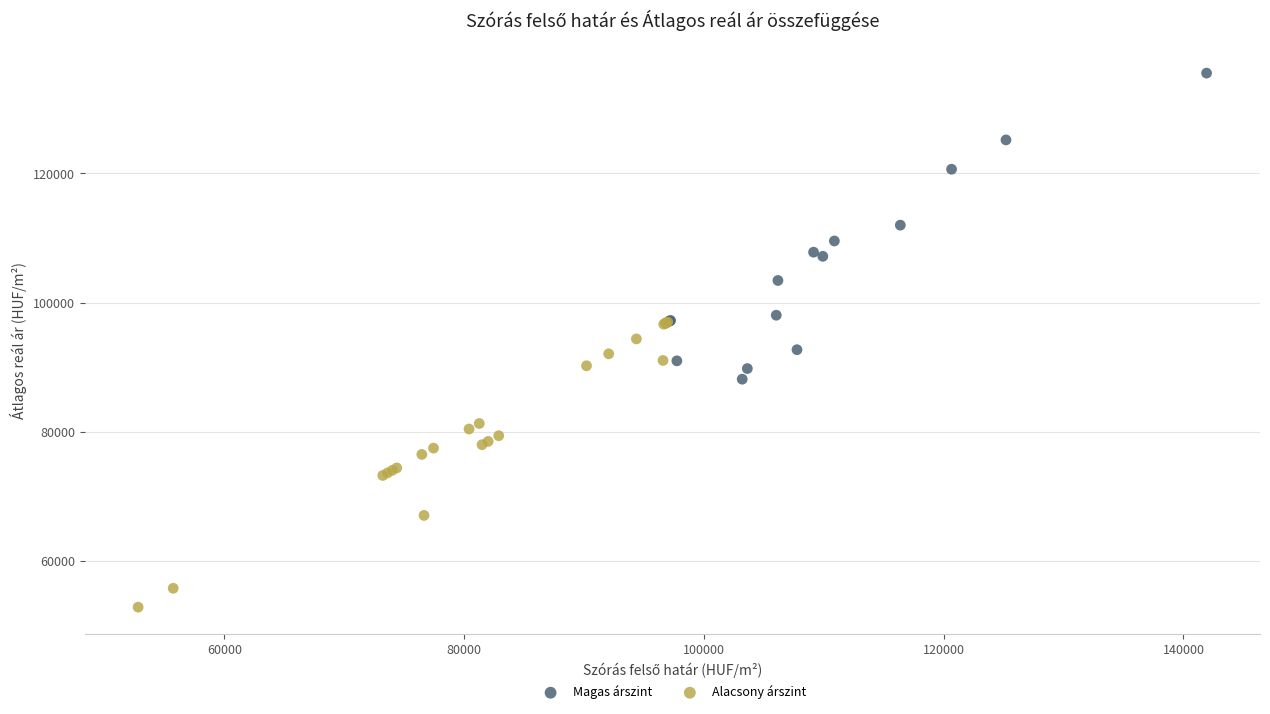

Which series reaches the minimum Y coordinate?

Alacsony árszint